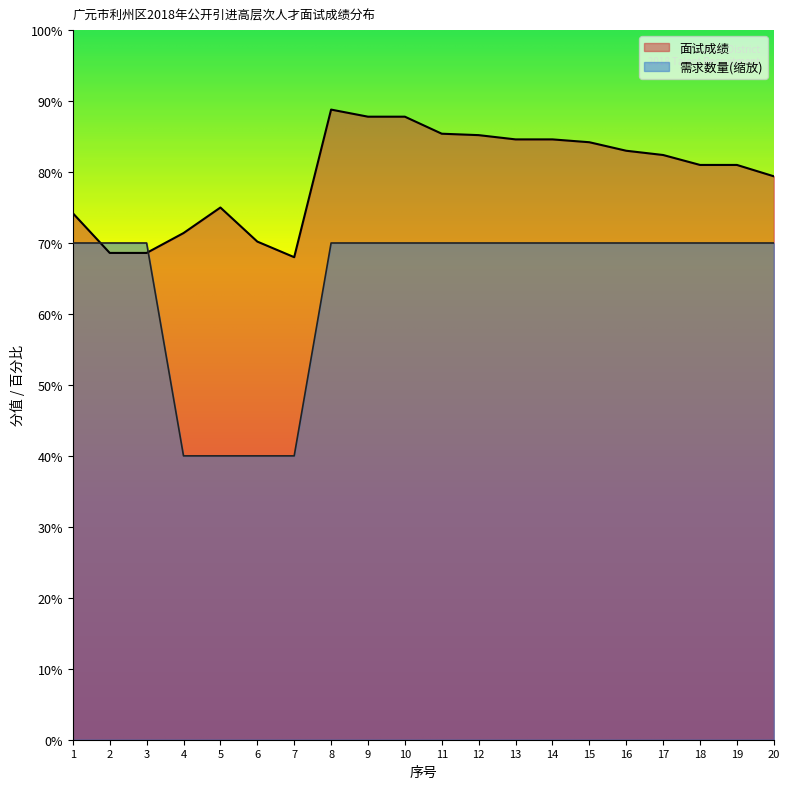

The 面试成绩 series shows 33.4 at 11. True or false?

False